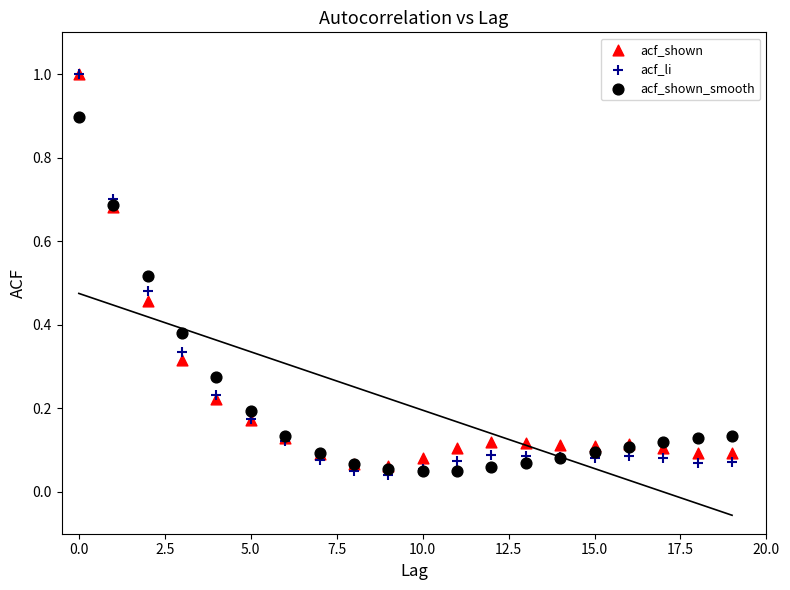

Which series has the widest spread of Y values?

acf_li